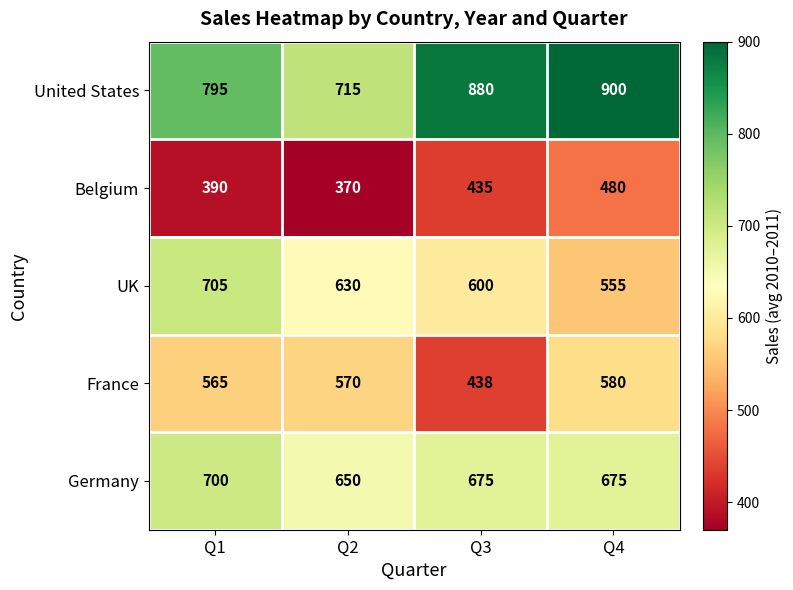

List the series in order of their peak value, highest first.

United States, UK, Germany, France, Belgium